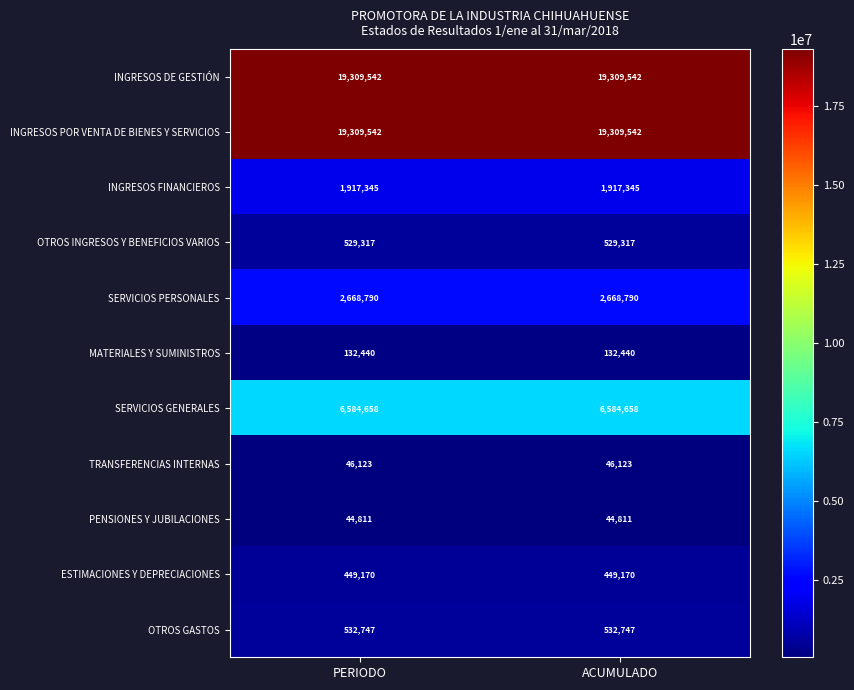

What is the total value across all series at ACUMULADO?

51524485